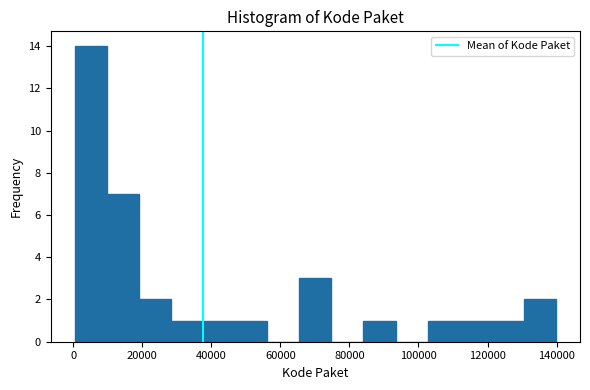

Over which range of the x-axis is the bar tallest?

0 to 10000